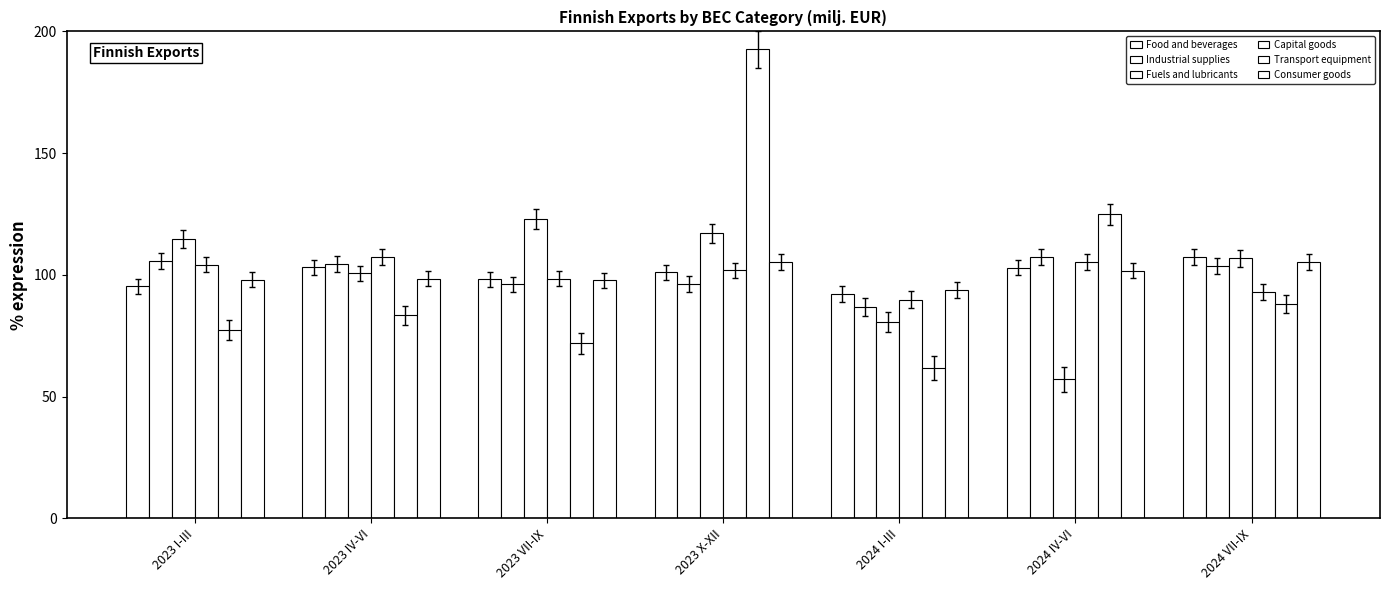

What is the spread (max minus min) of values at 2024 VII-IX?

19.4